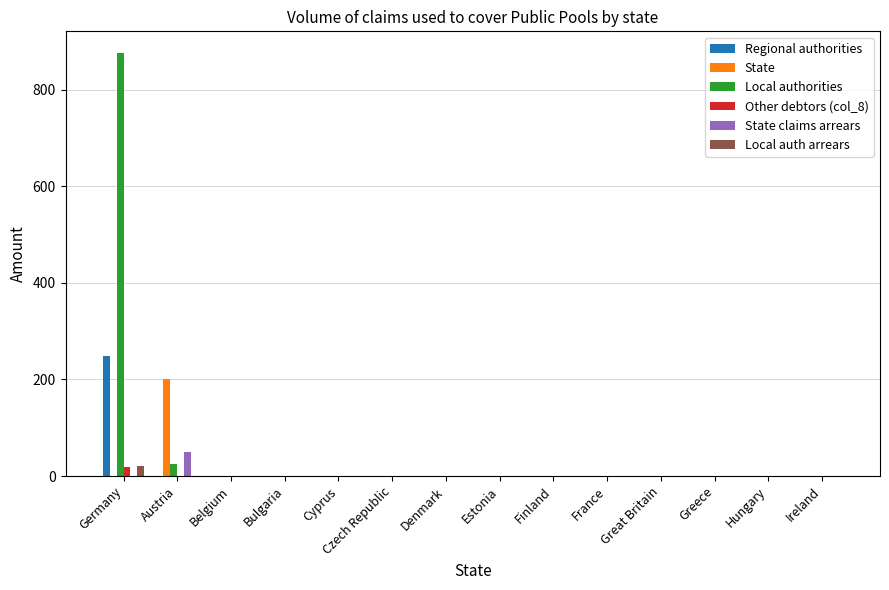

Between Germany and Great Britain, which series saw the biggest shift?

Local authorities